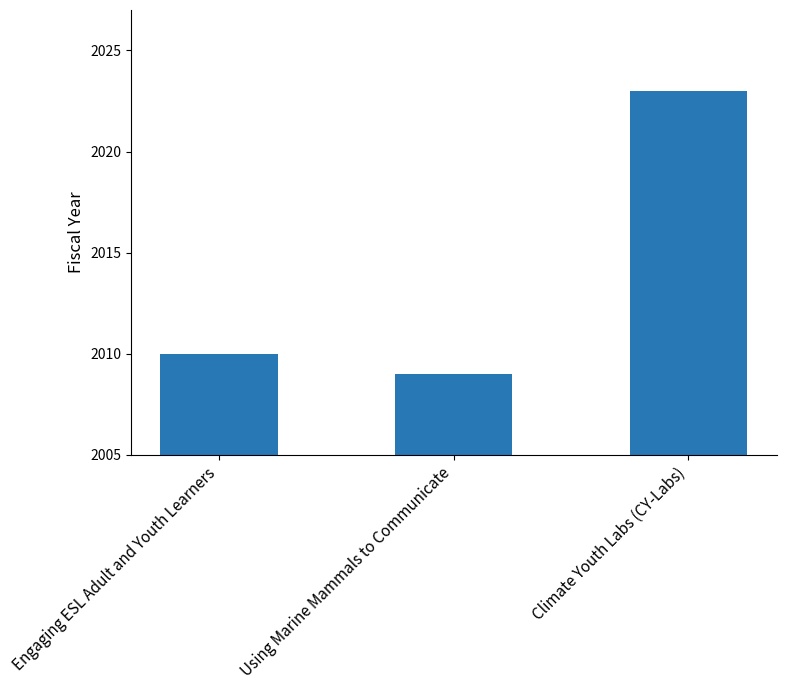

Where is the data nearest to the value 2016?

Engaging ESL Adult and Youth Learners